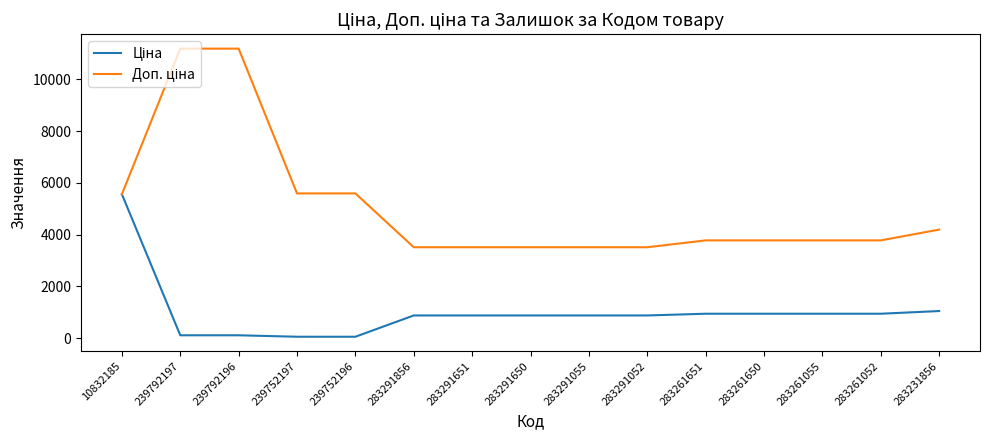

What is the maximum value shown in the chart?

11182.0